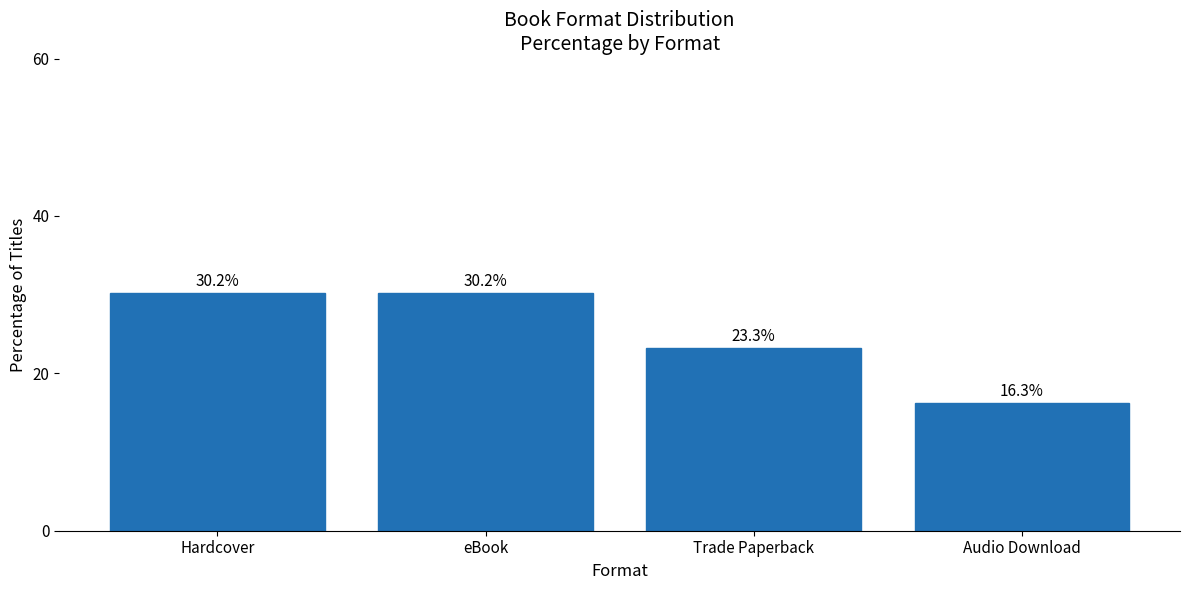

What is the value of the 2nd bar from the left?

30.2